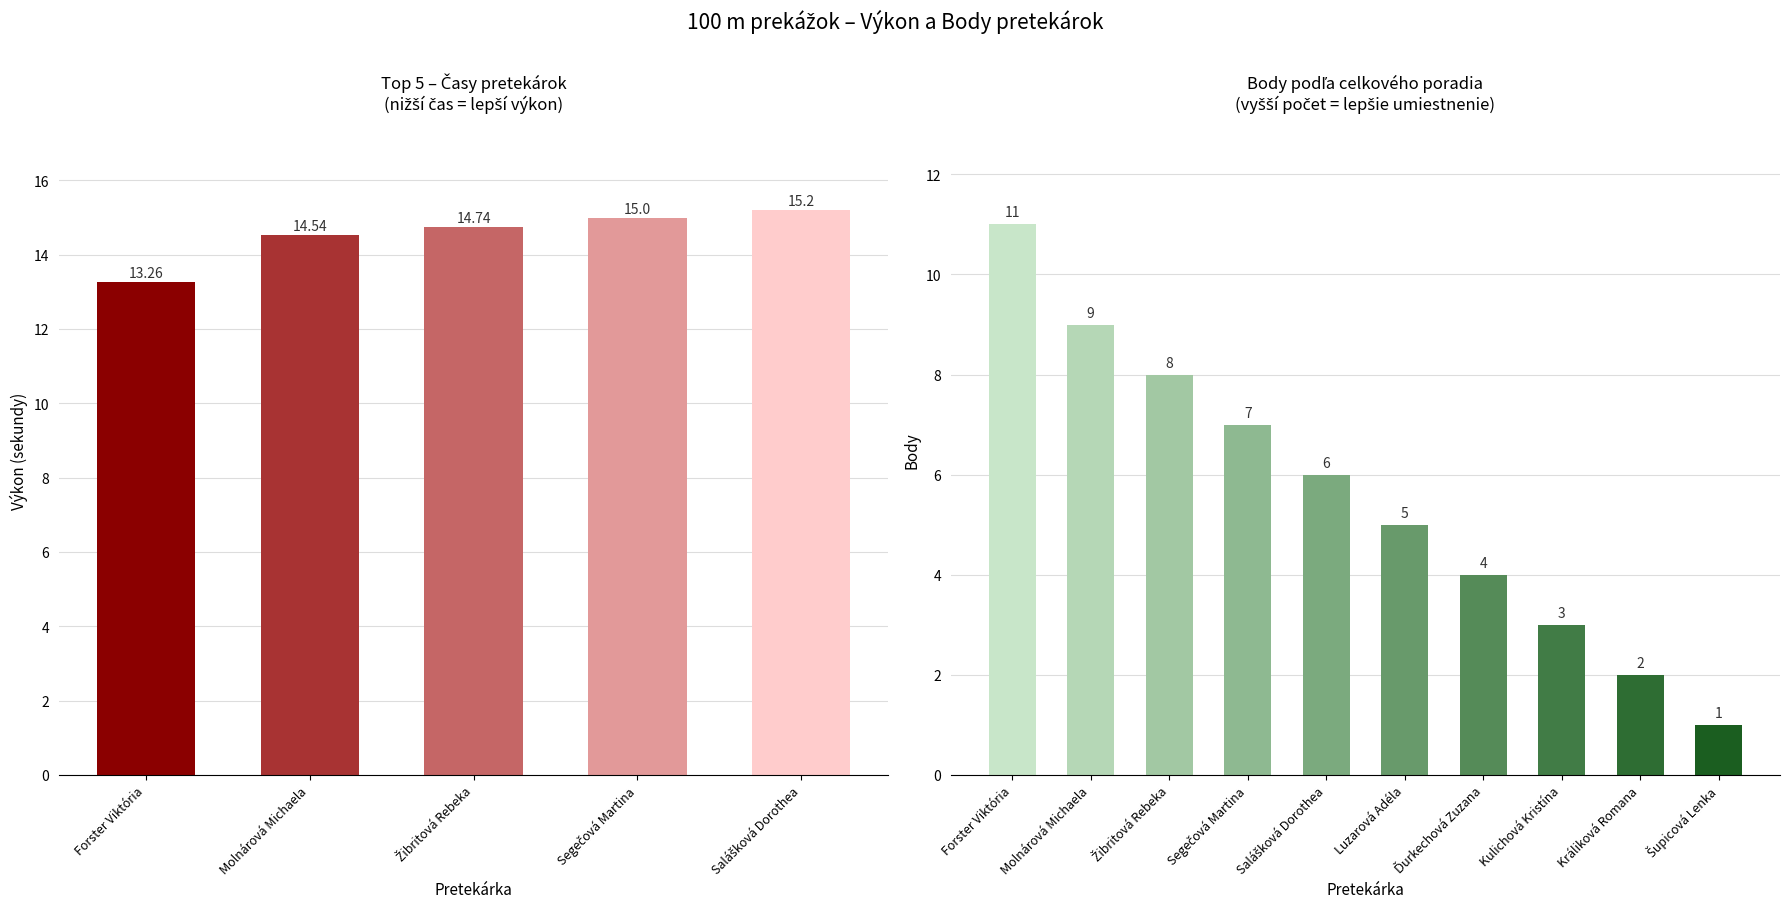

Which series has the largest total across all categories?

Výkon